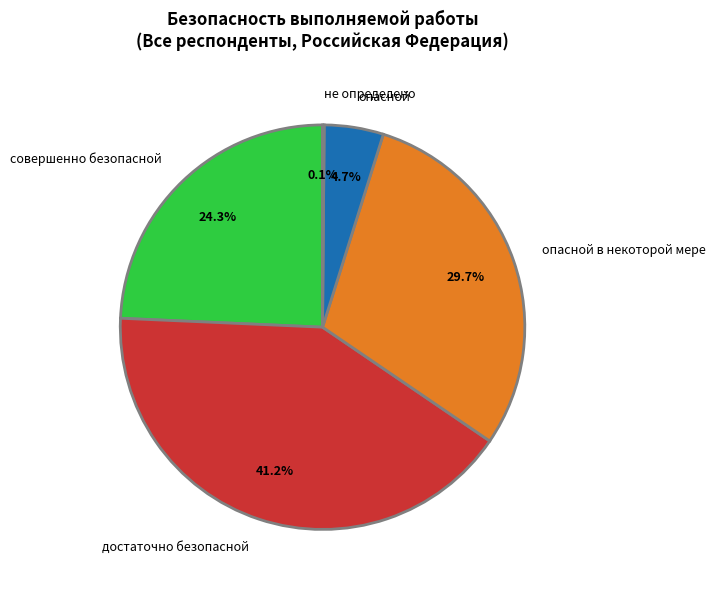

How much of the chart is everything except достаточно безопасной?

58.8%